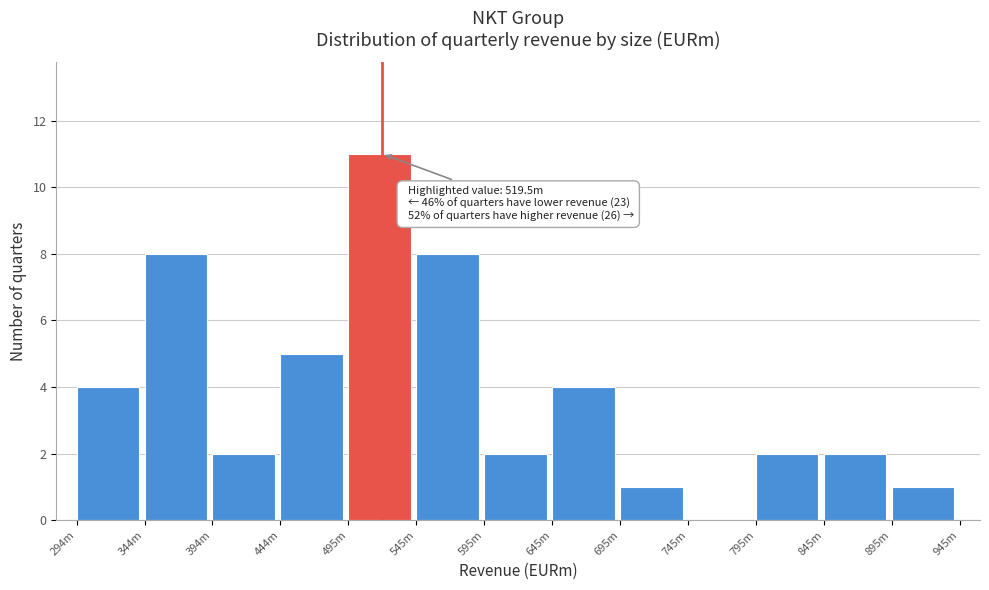

Reading left to right, list all the values displayed in this chart.

294m=4	344m=8	394m=2	444m=5	495m=11	545m=8	595m=2	645m=4	695m=1	745m=0	795m=2	845m=2	895m=1